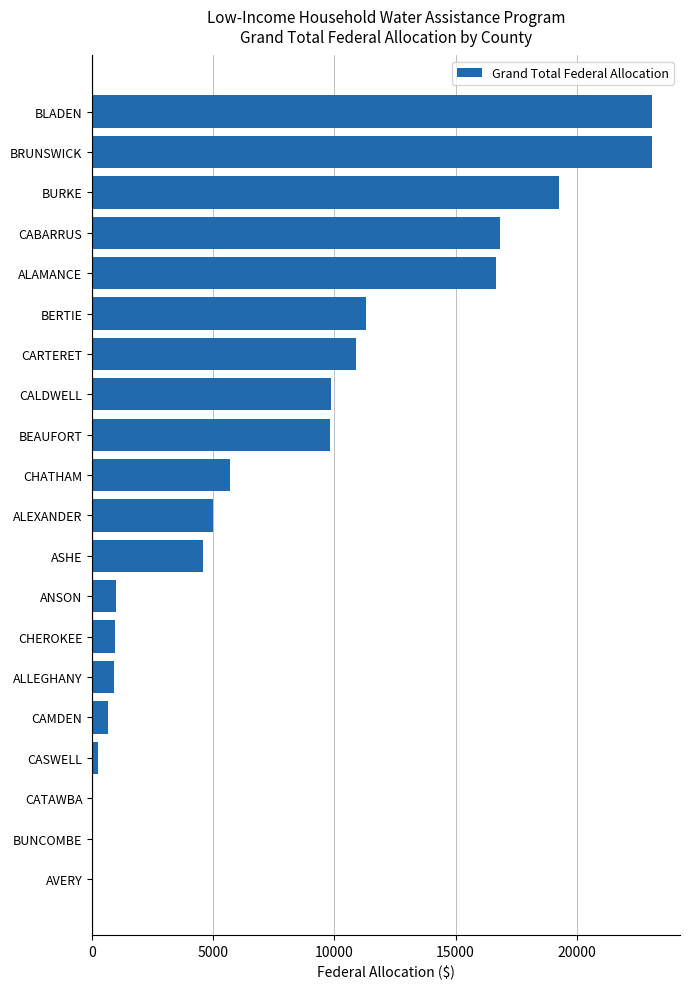

Is it true that the value at BERTIE is 7334.1?

False